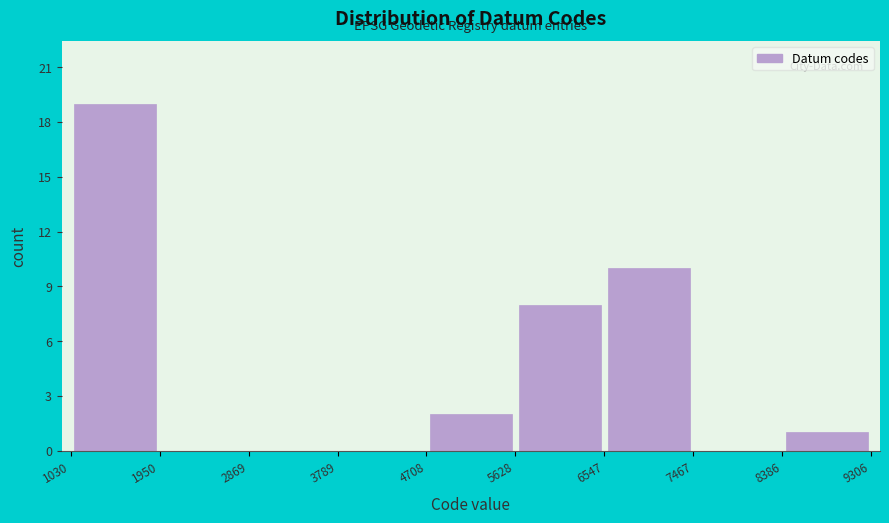

Over which range of the x-axis is the bar tallest?

1030 to 1950